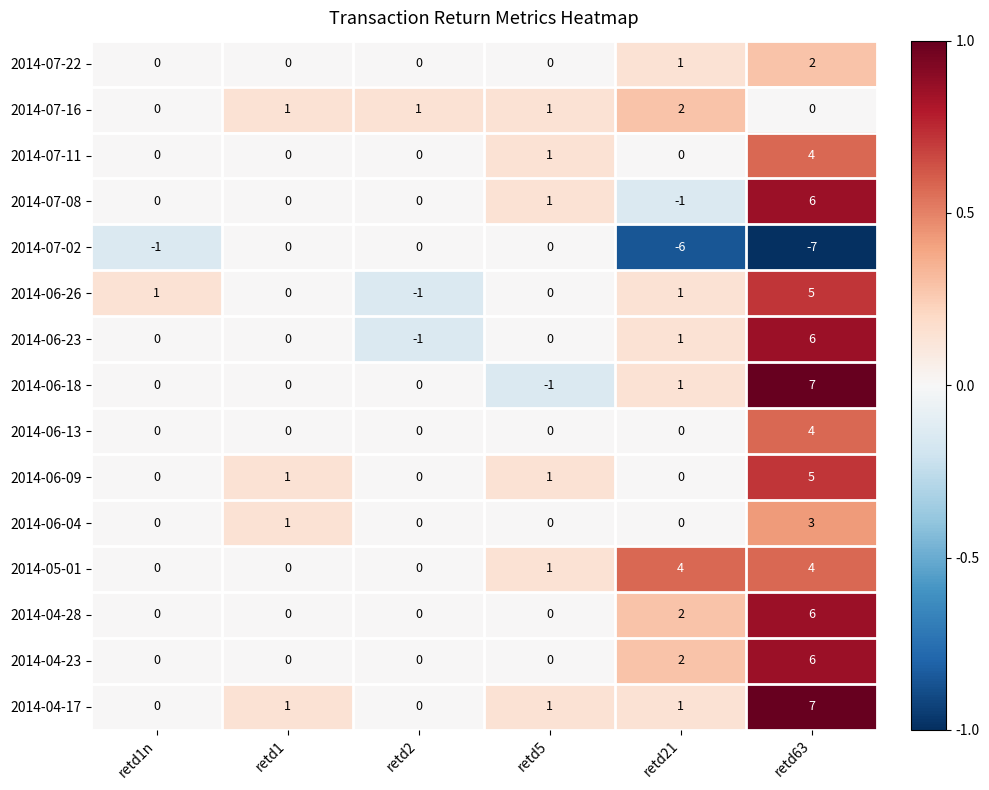

At which category is the sum across all series the highest?

retd63